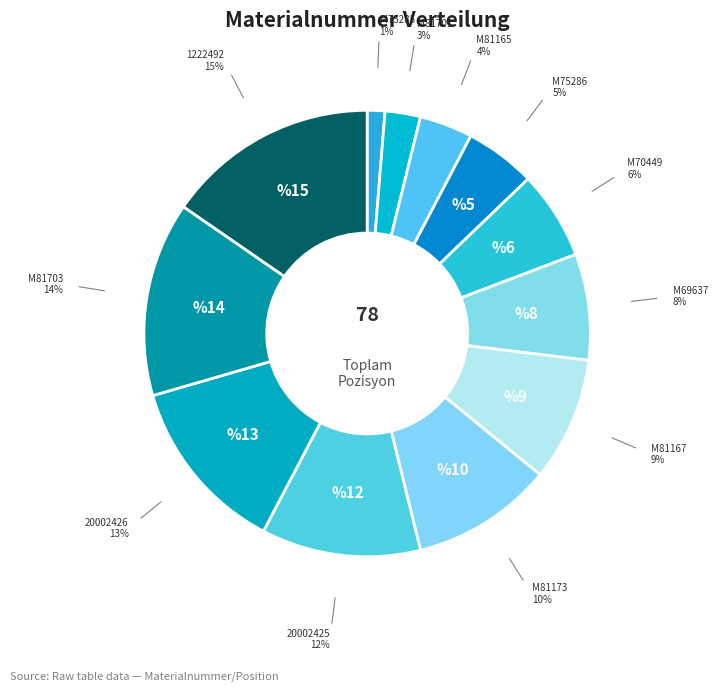

What is the ratio of the value at M70449 to the value at 20002426?

0.5